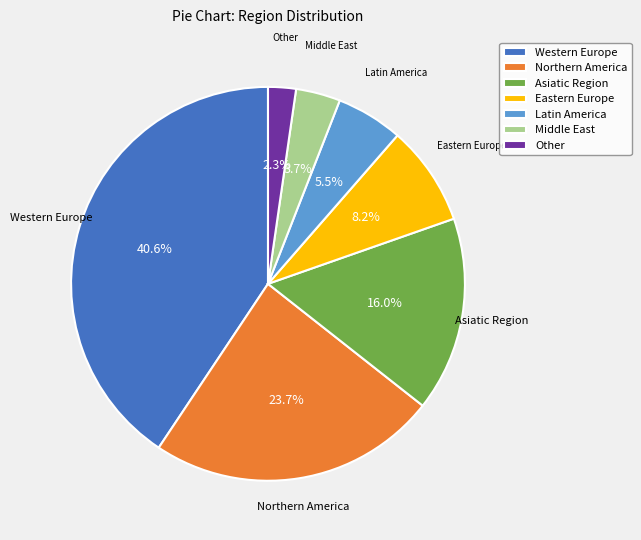

How many slices are in this pie chart?

7